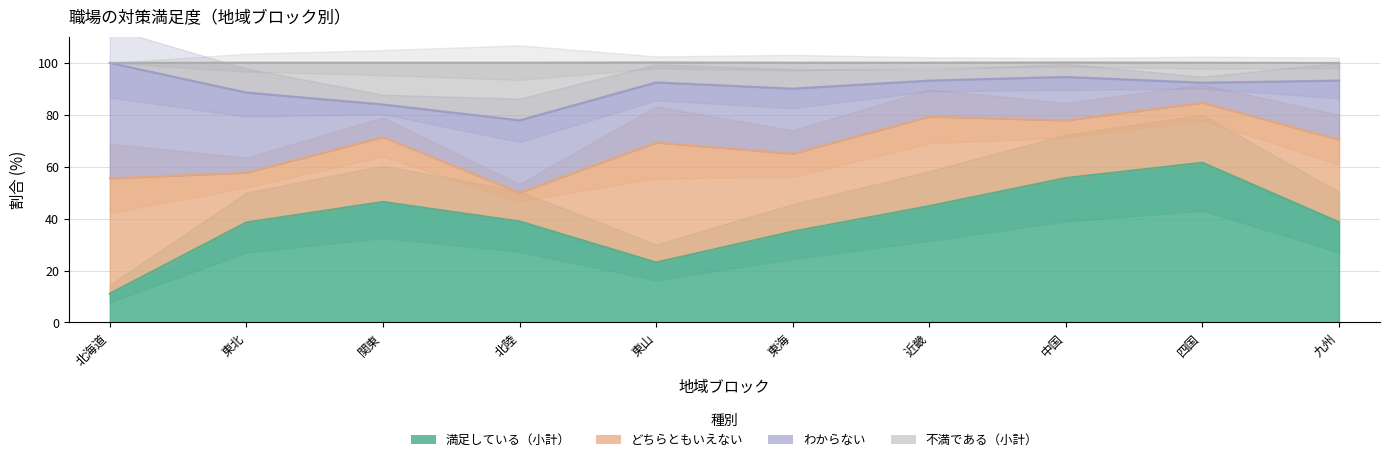

How many data points in 不満である（小計） are less than 92?

4